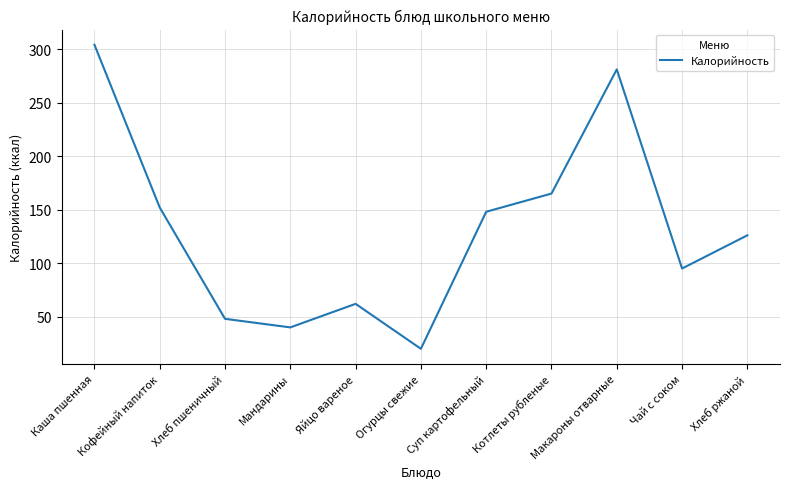

Which category has the lowest value across all series?

Огурцы свежие